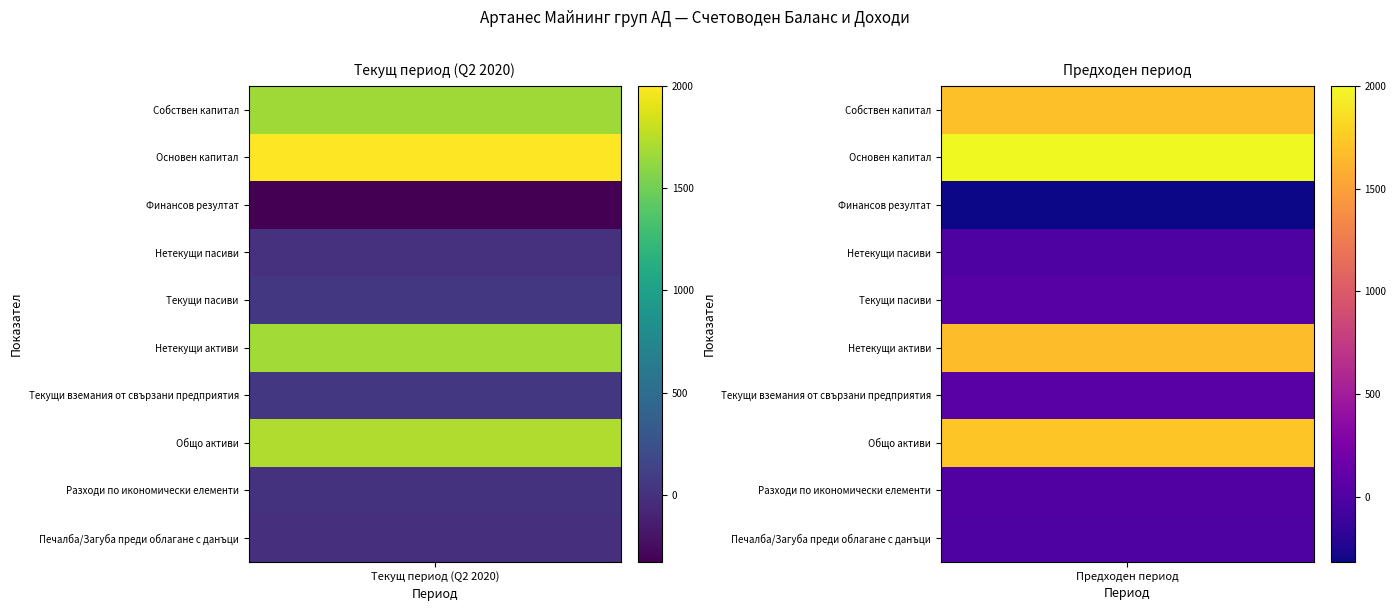

Which series has the largest total across all categories?

Основен капитал